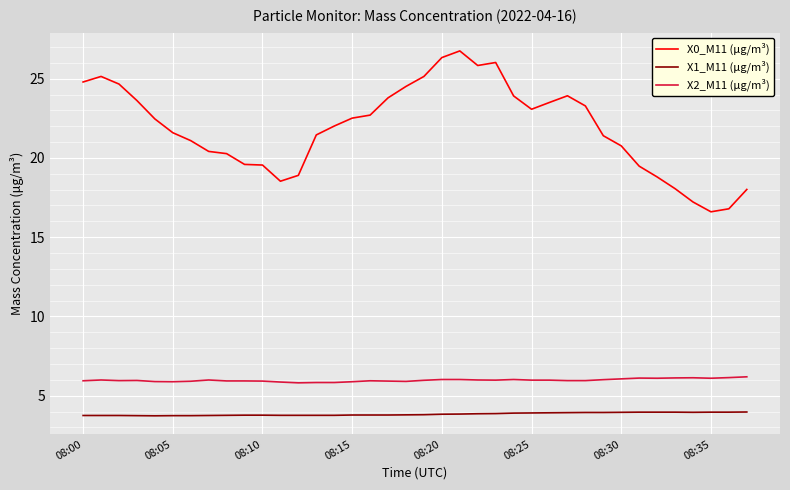

Which series has the widest spread of values?

X0_M11 (μg/m³)